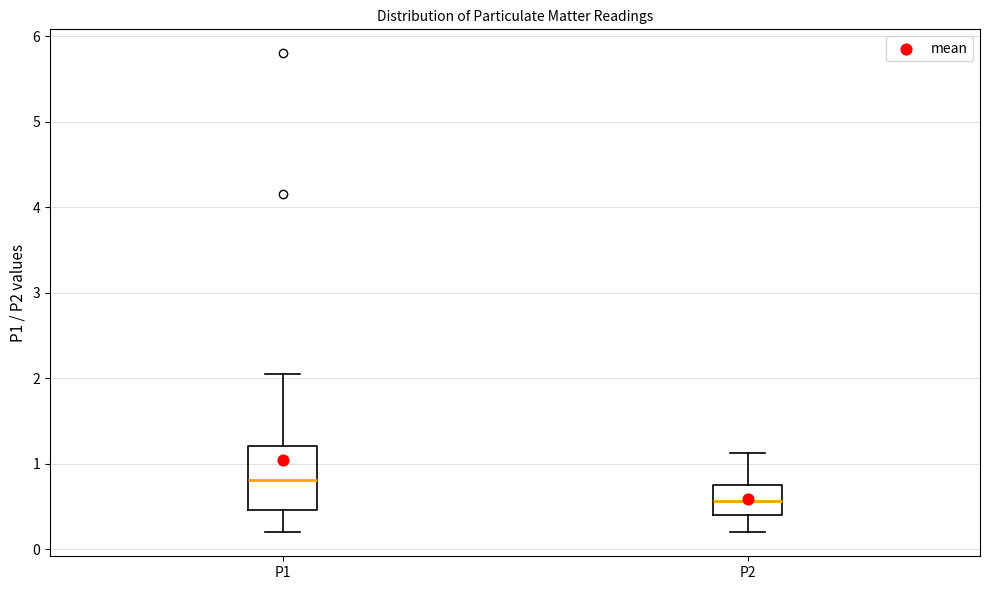

Which box is the tallest, from its lower edge to its upper edge?

P1